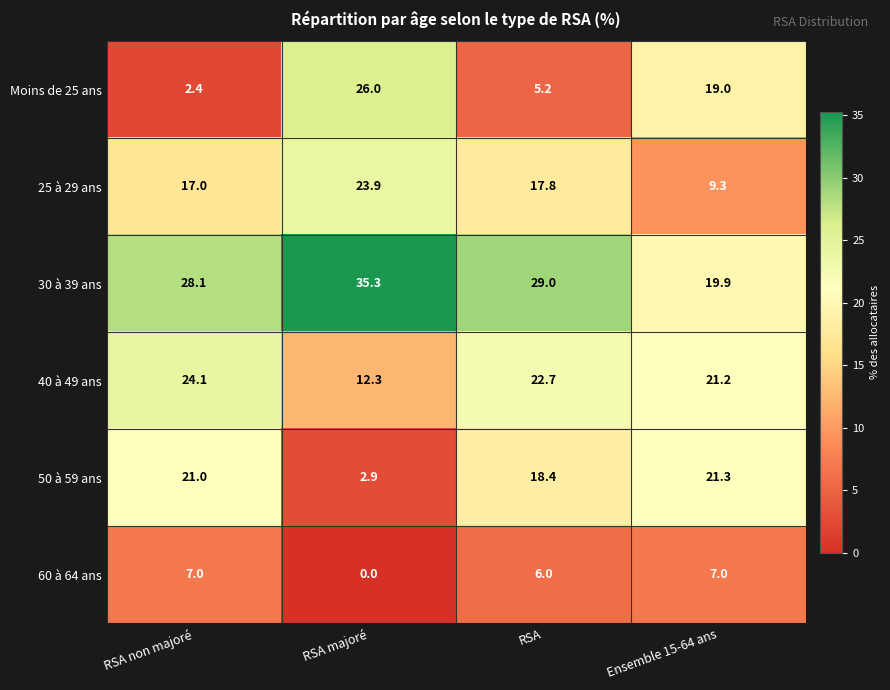

What is the total value across all series at Ensemble 15-64 ans?

97.7